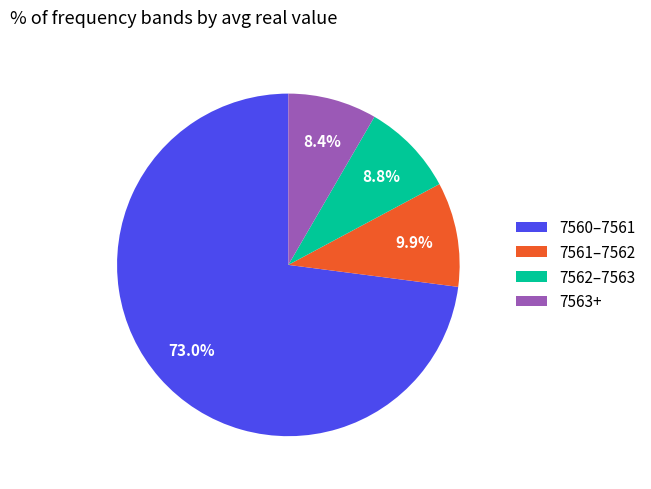

What is the majority slice?

7560–7561